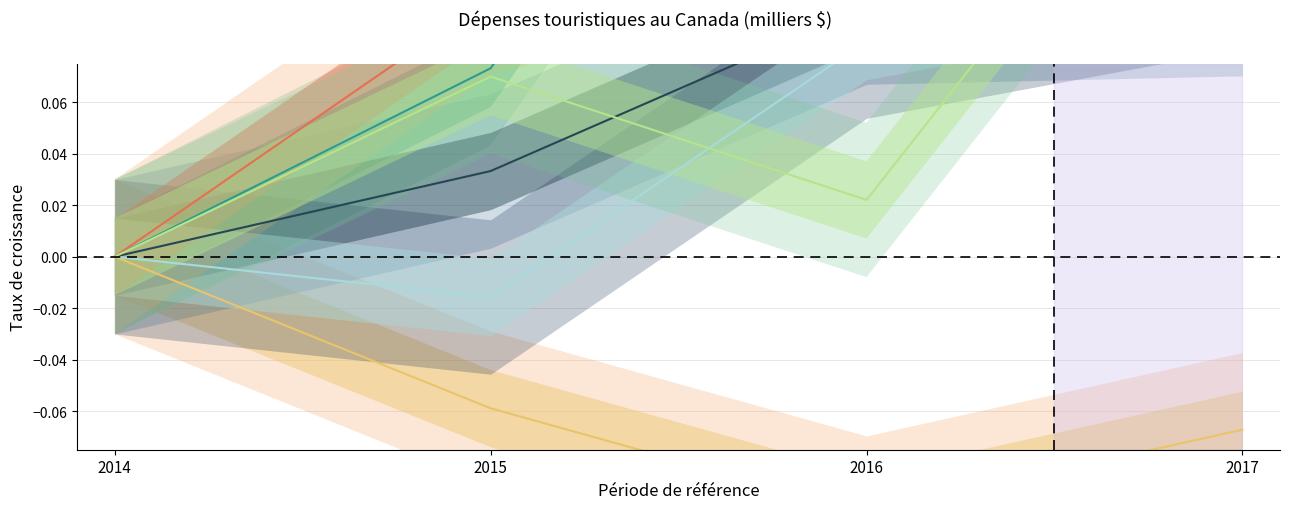

At which category is the sum across all series the highest?

2017